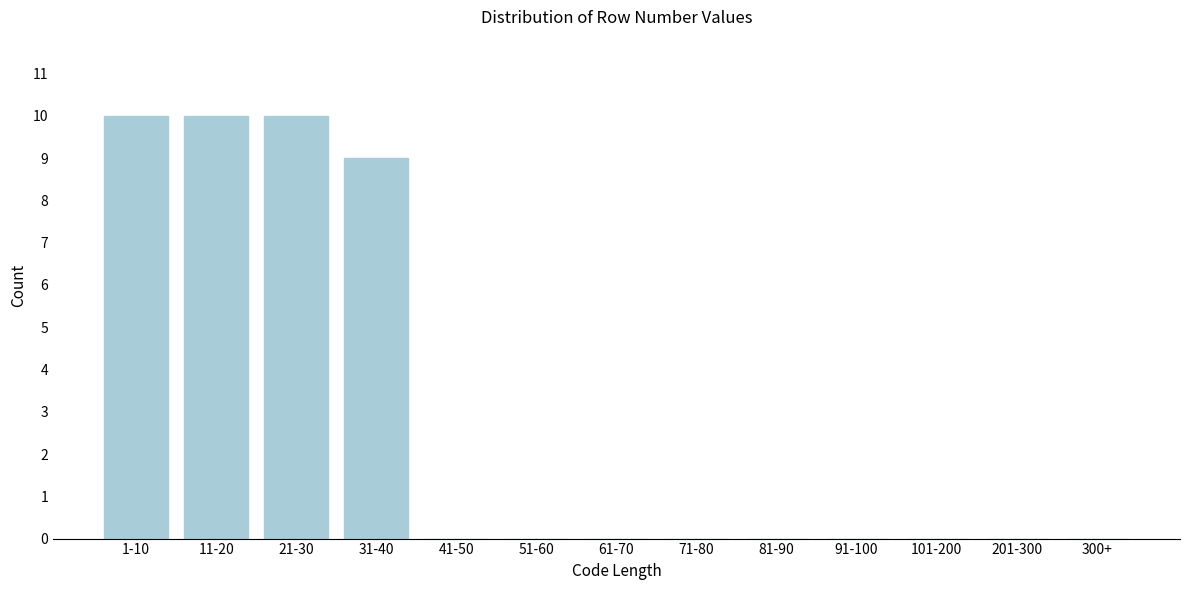

Reading left to right, list all the values displayed in this chart.

1-10=10	11-20=10	21-30=10	31-40=9	41-50=0	51-60=0	61-70=0	71-80=0	81-90=0	91-100=0	101-200=0	201-300=0	300+=0